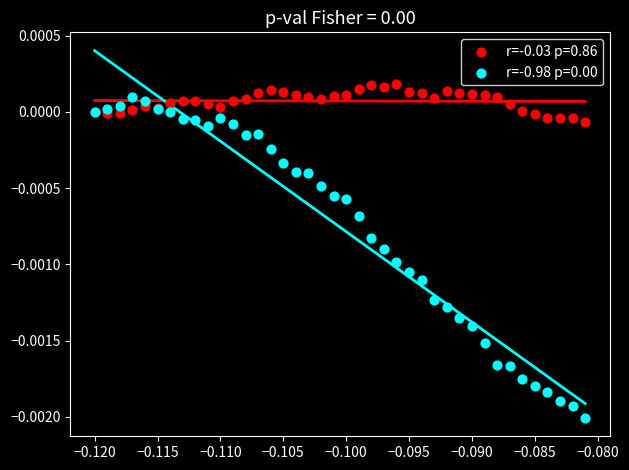

Which series contains the highest Y value?

r=-0.03 p=0.86